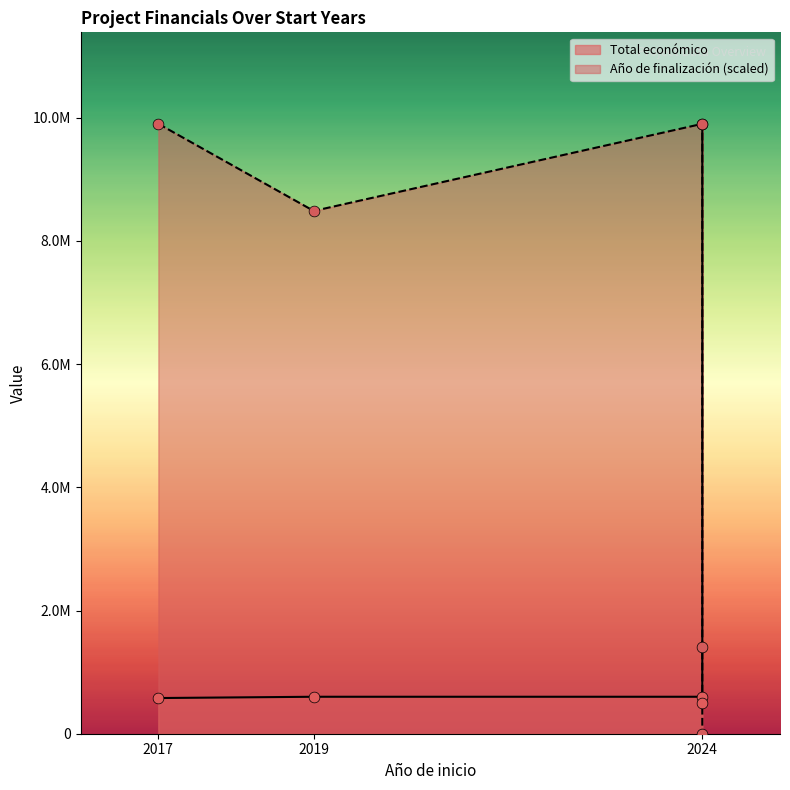

Is the value of Total económico at 2017 greater than the value of Año de finalización at 2024?

No